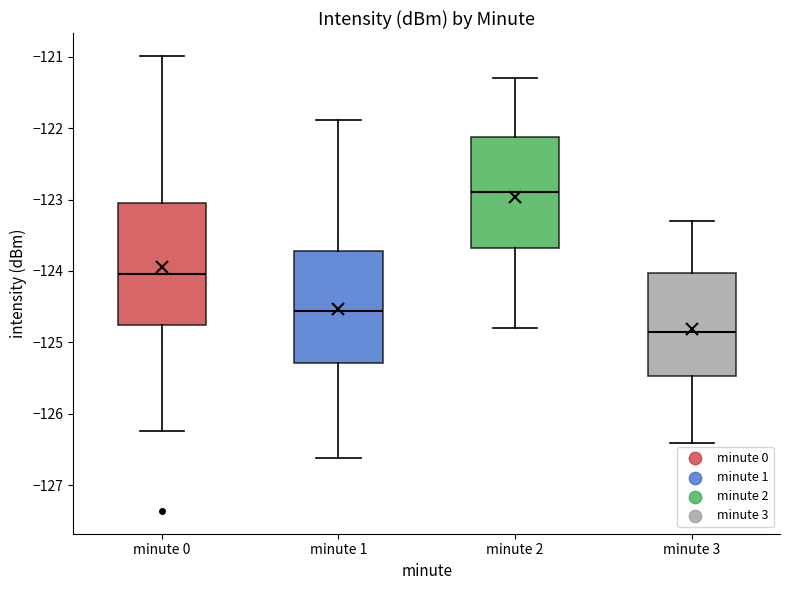

Where does the upper whisker of the box for minute 2 end on the y-axis? The values are not printed on the chart, so give them approximately, as read against the axis.

-121.3